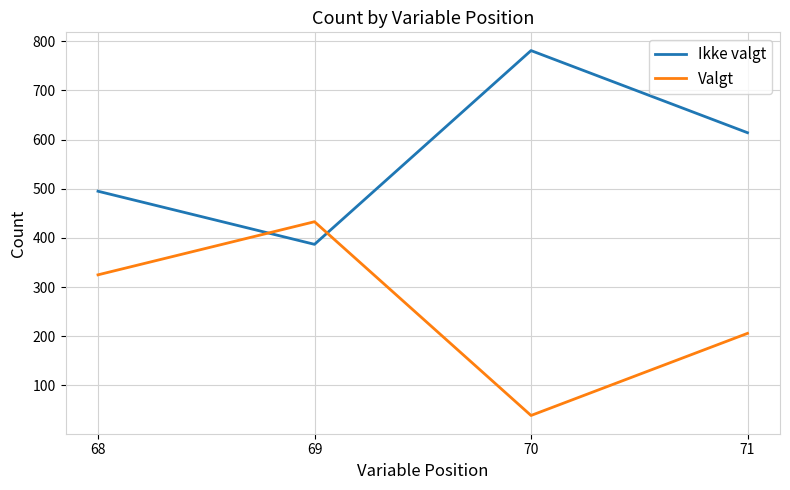

What value does the Ikke valgt series have at 68, to the nearest 5?

495